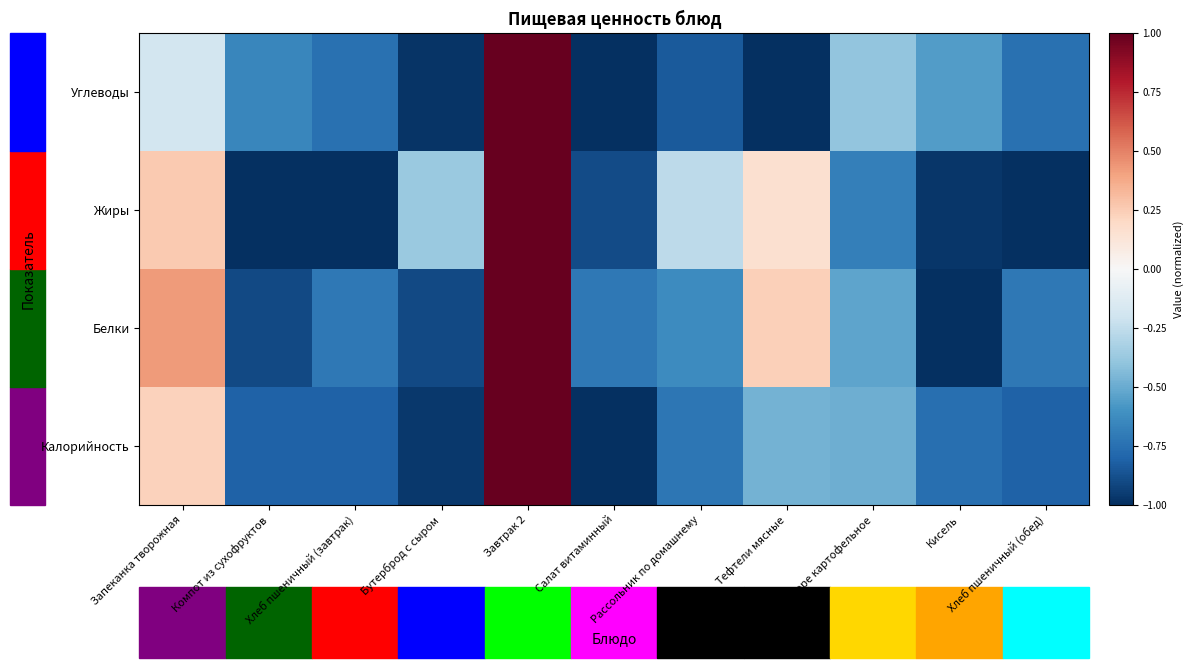

What is the minimum value shown in the chart?

-1.0